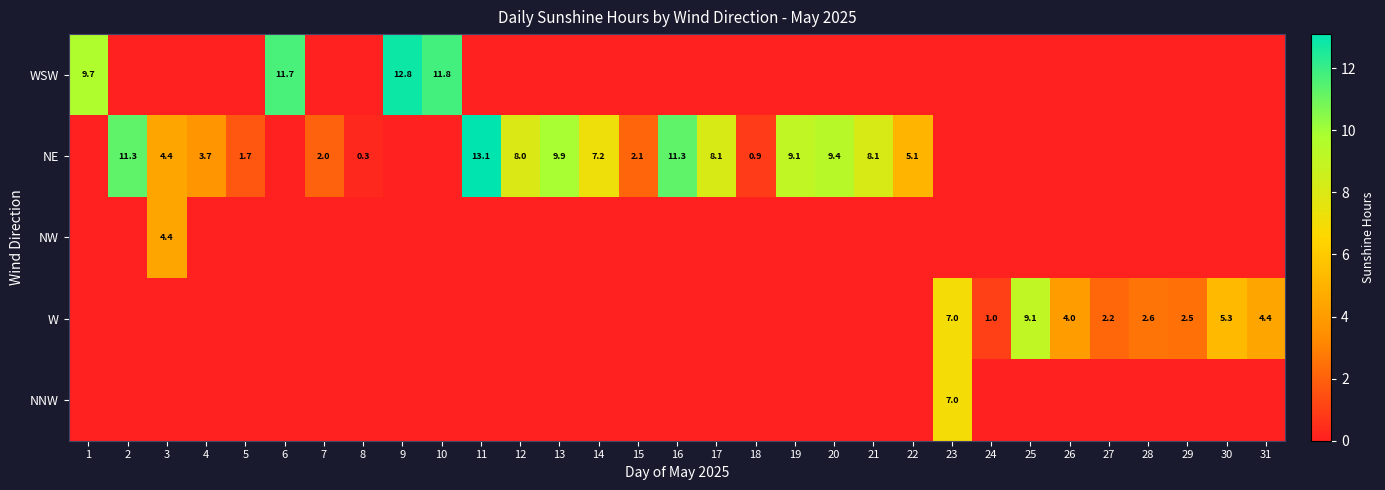

True or false: NE has a value of 15.3 at 2.

False